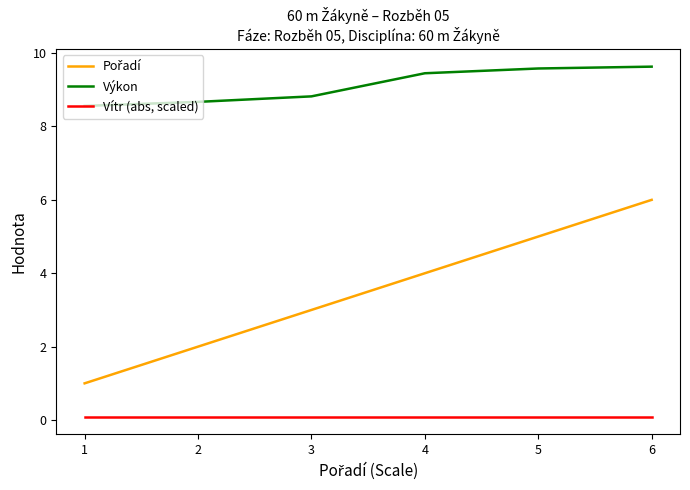

What is the maximum value for Výkon?

9.6